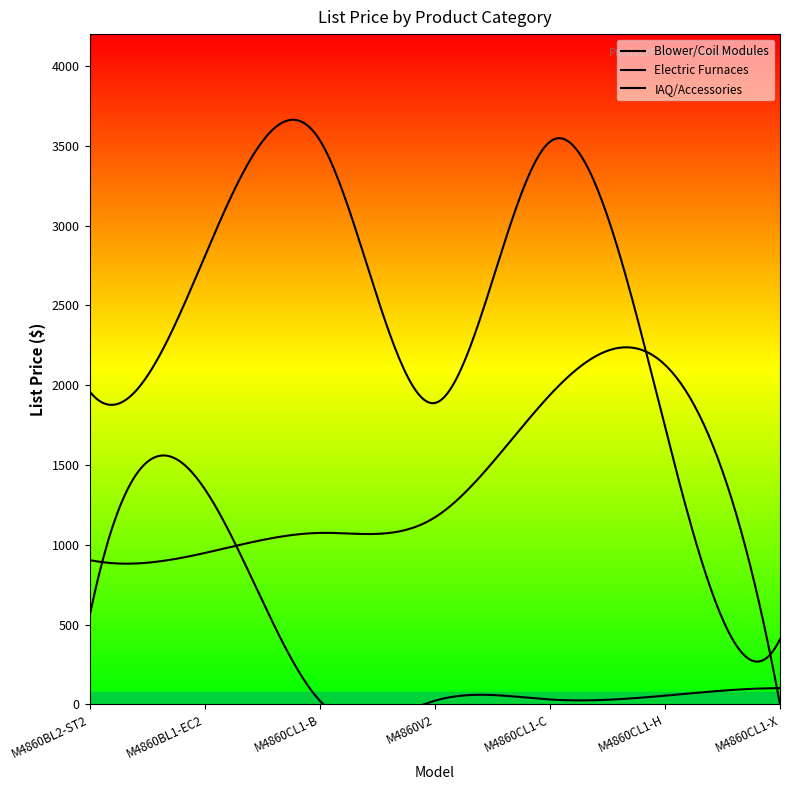

Is it true that Electric Furnaces equals 904 at M4860BL2-ST2?

True